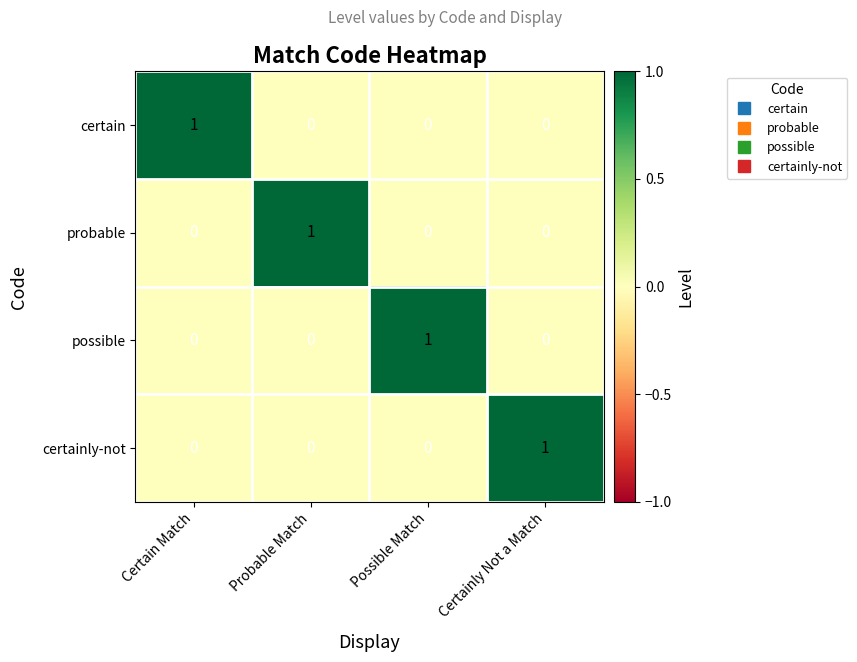

What is the maximum value shown in the chart?

1